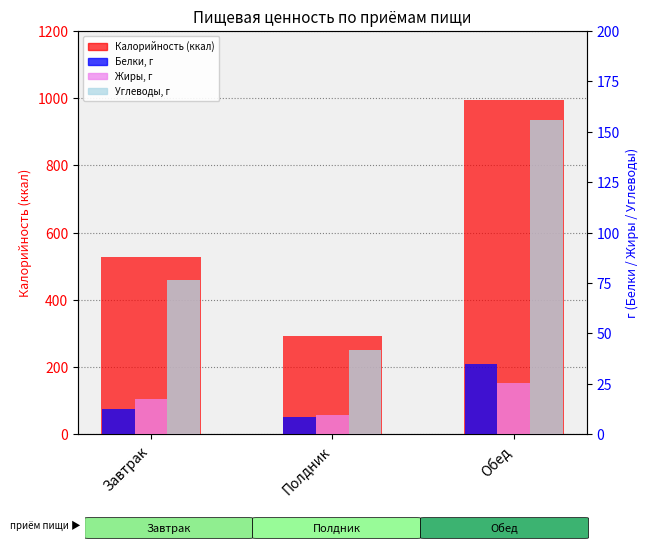

How many series are shown in this chart?

4